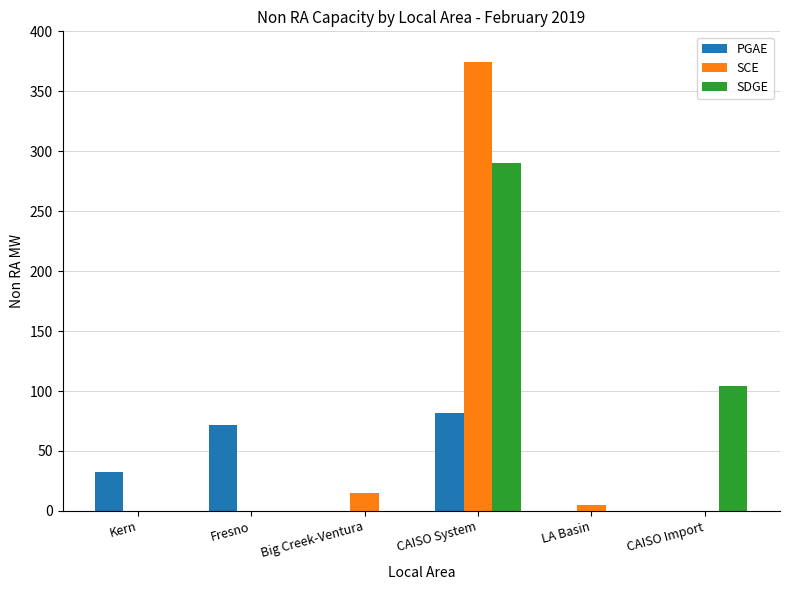

At which category is the sum across all series the highest?

CAISO System